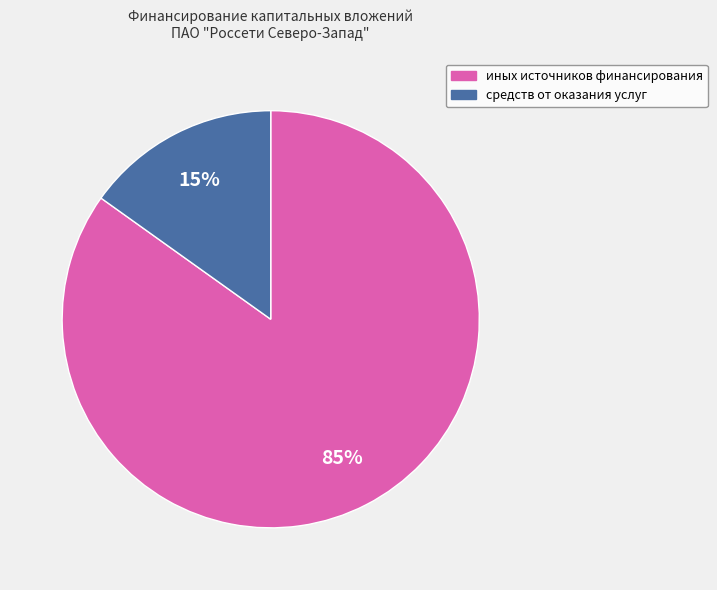

Does средств от оказания услуг represent more than half of the total?

No